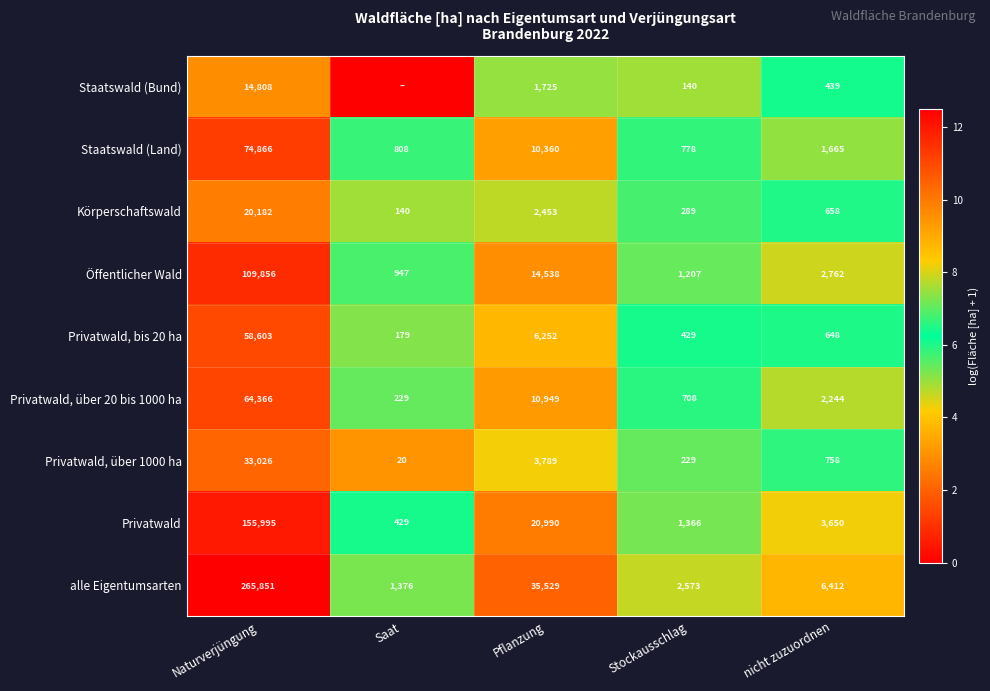

Which category has the highest value across all series?

Naturverjüngung